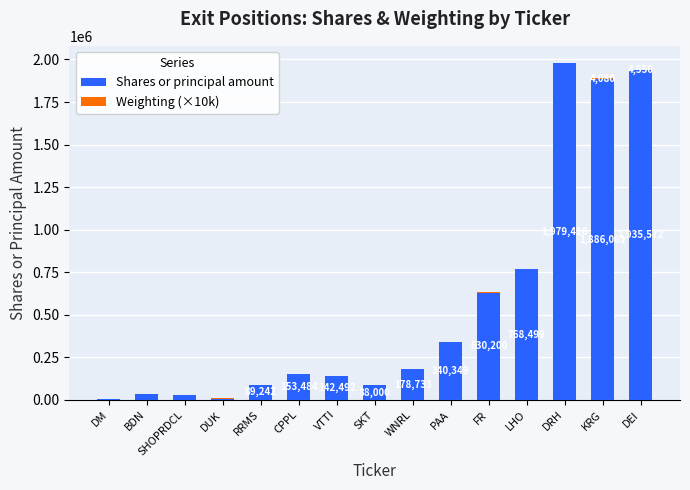

Is it true that Shares or principal amount equals 89242 at RRMS?

True